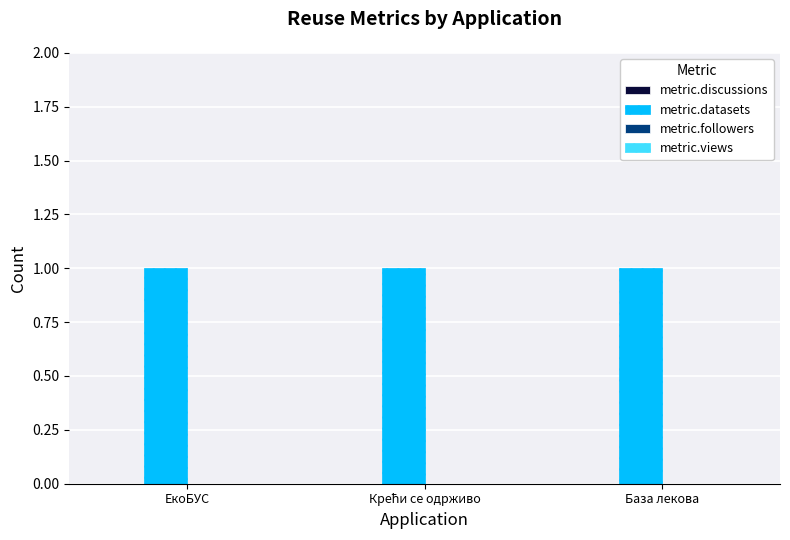

Which series changed the most between Крећи се одрживо and База лекова?

metric.discussions